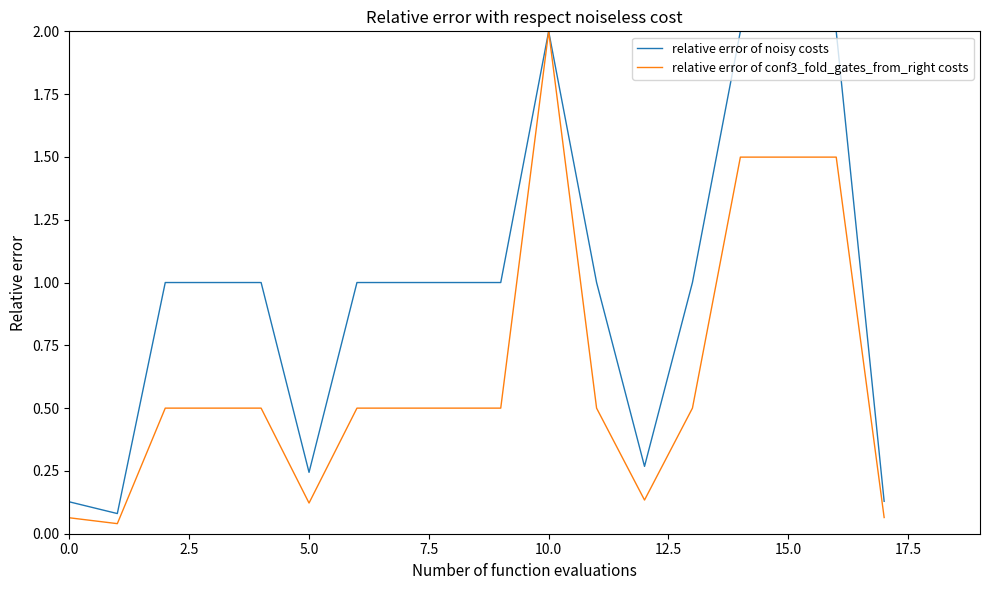

Which series has the largest total across all categories?

relative error of noisy costs